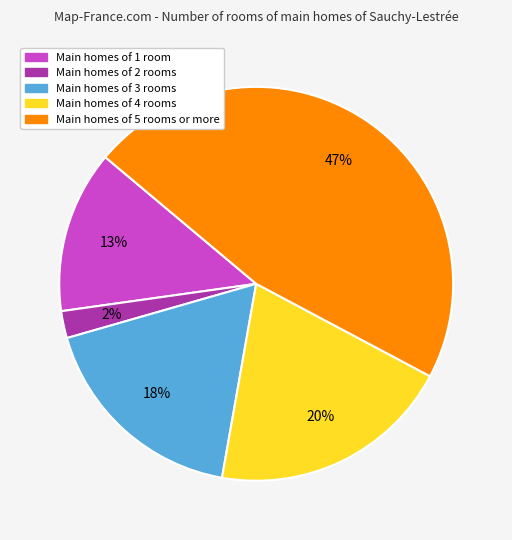

To the nearest percent, what portion does Main homes of 3 rooms represent?

18%